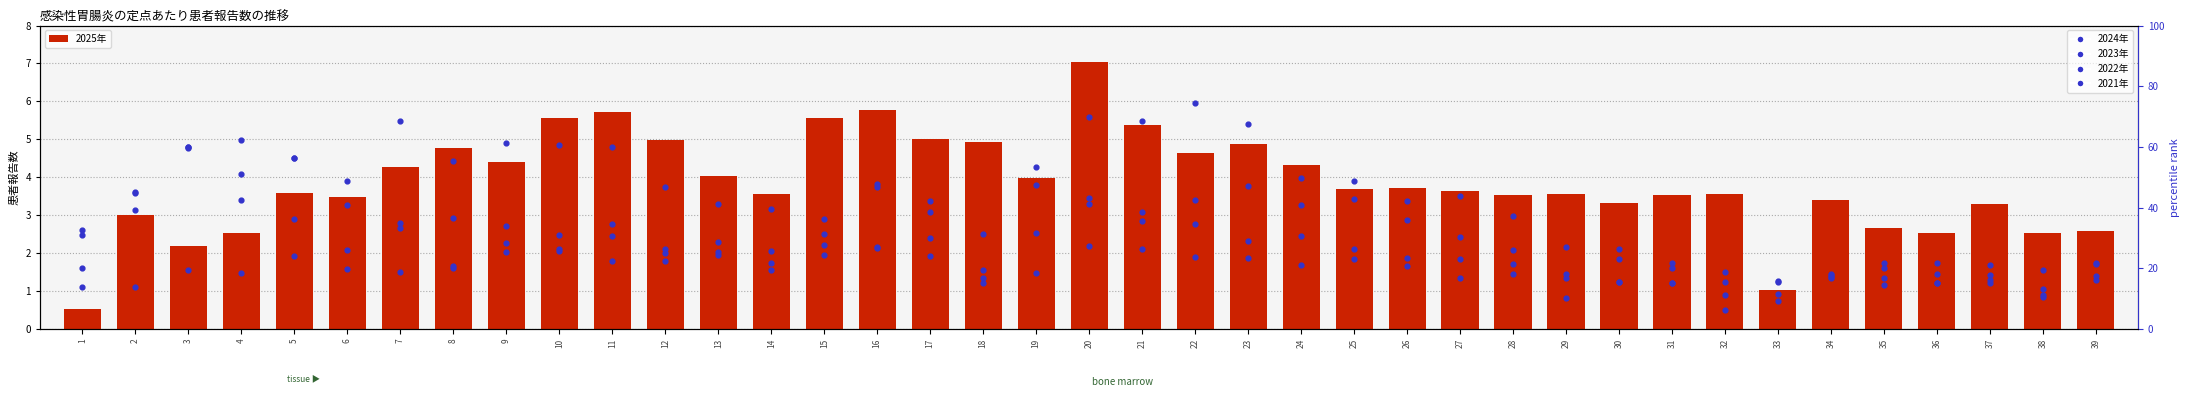

Is the value of 2022年 at 24 greater than the value of 2024年 at 31?

Yes